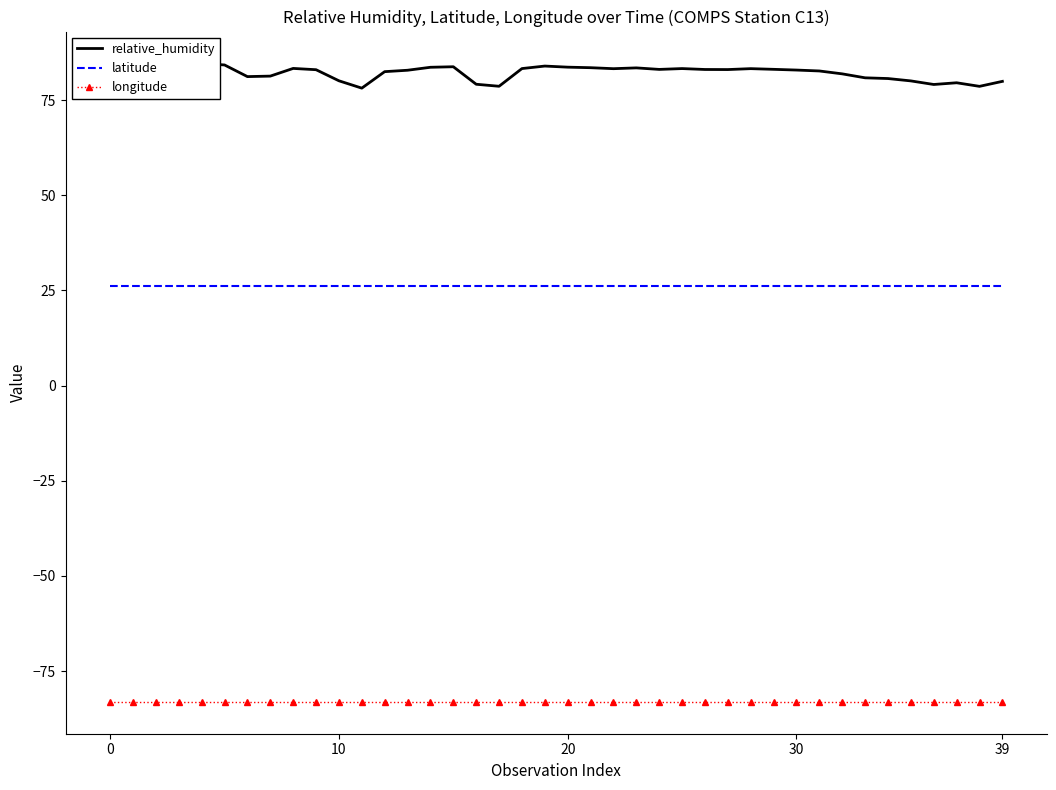

How many lines are shown in the chart?

3